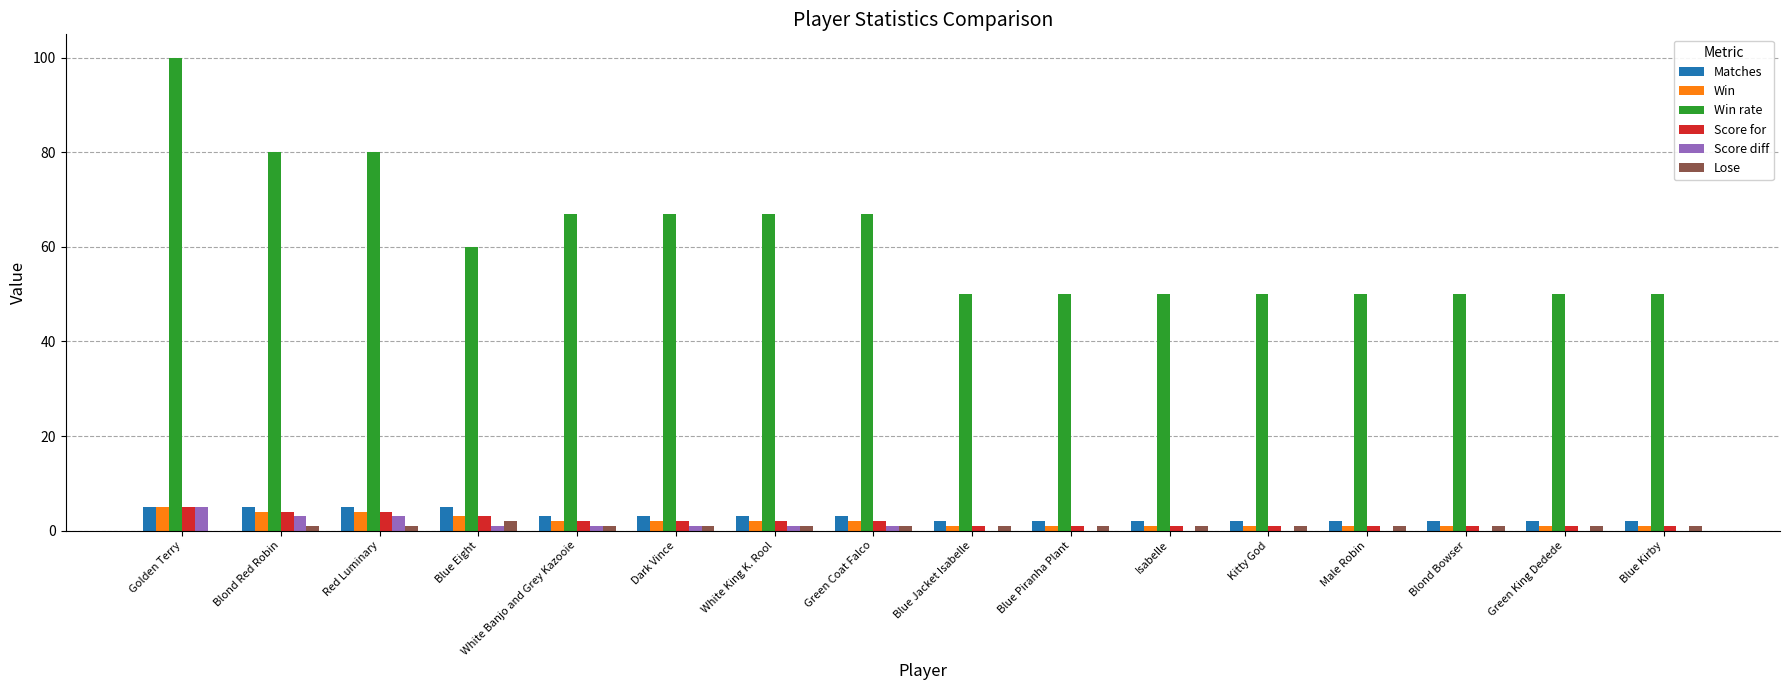

What is the sum of all Score diff values?

16